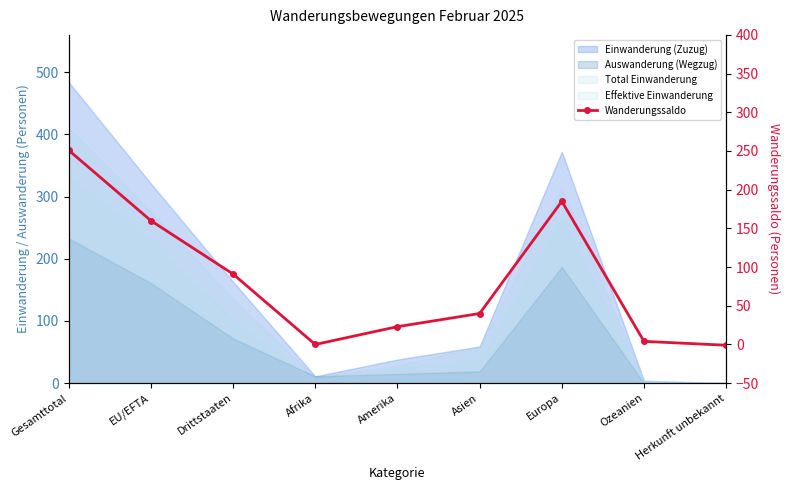

What is the value of the 1st point from the left?

251